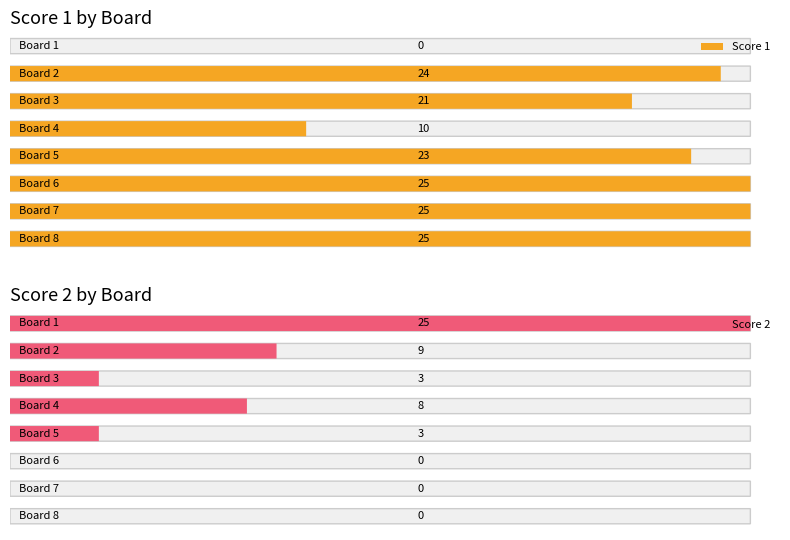

Reading right to left, what are all the values shown in this chart?

Score 1: 25	25	25	23	10	21	24	0
Score 2: 0	0	0	3	8	3	9	25